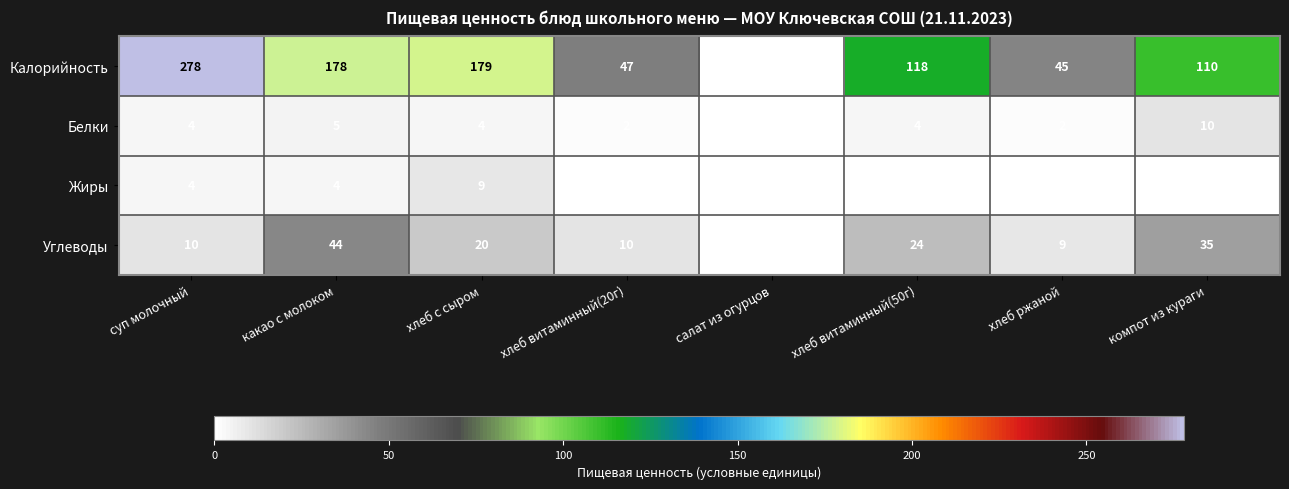

The value of Углеводы at хлеб витаминный(20г) is 7. True or false?

False